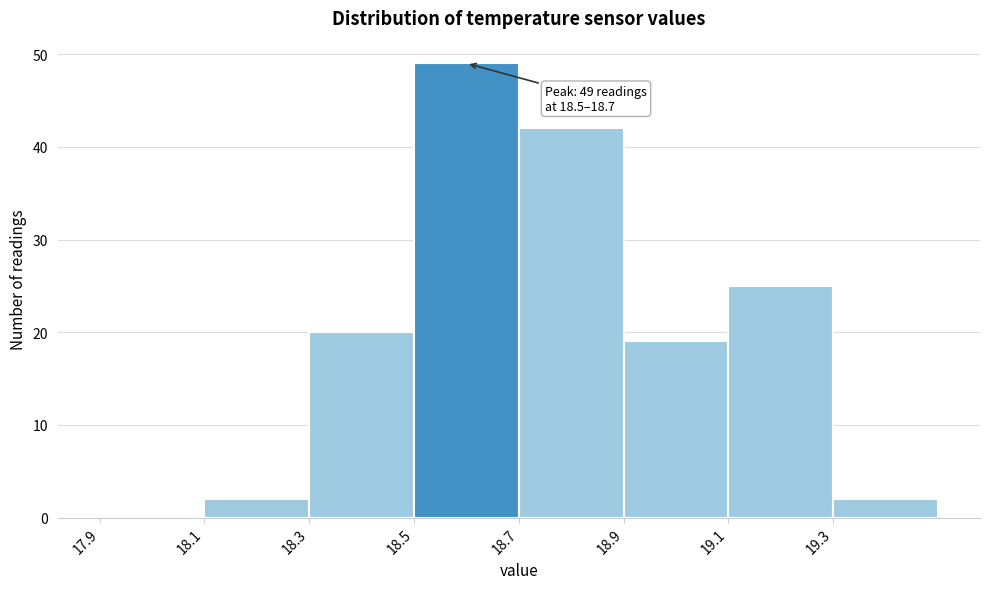

Over which range of the x-axis is the bar tallest?

18.5 to 18.7